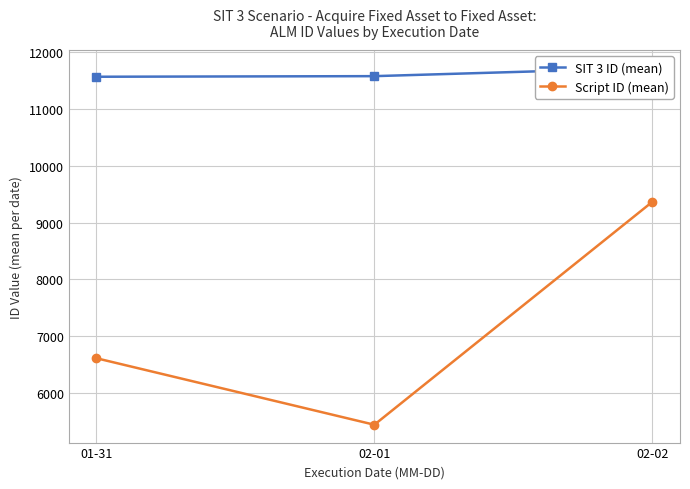

What is the maximum value for Script ID (mean)?

9364.4